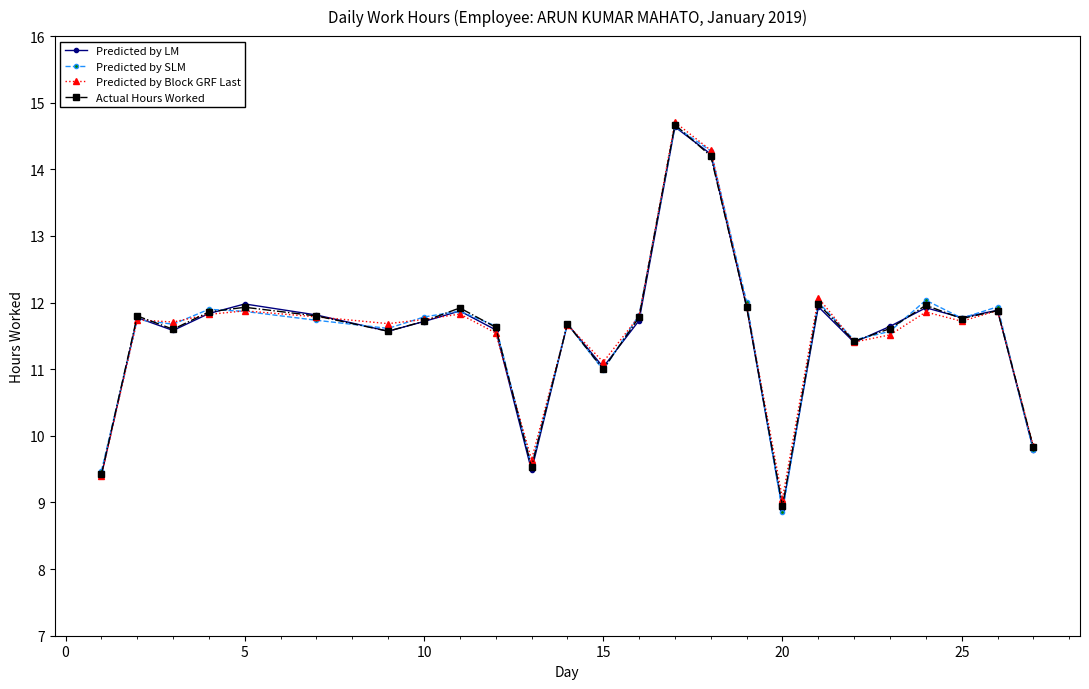

Which series has the widest spread of values?

Predicted by SLM